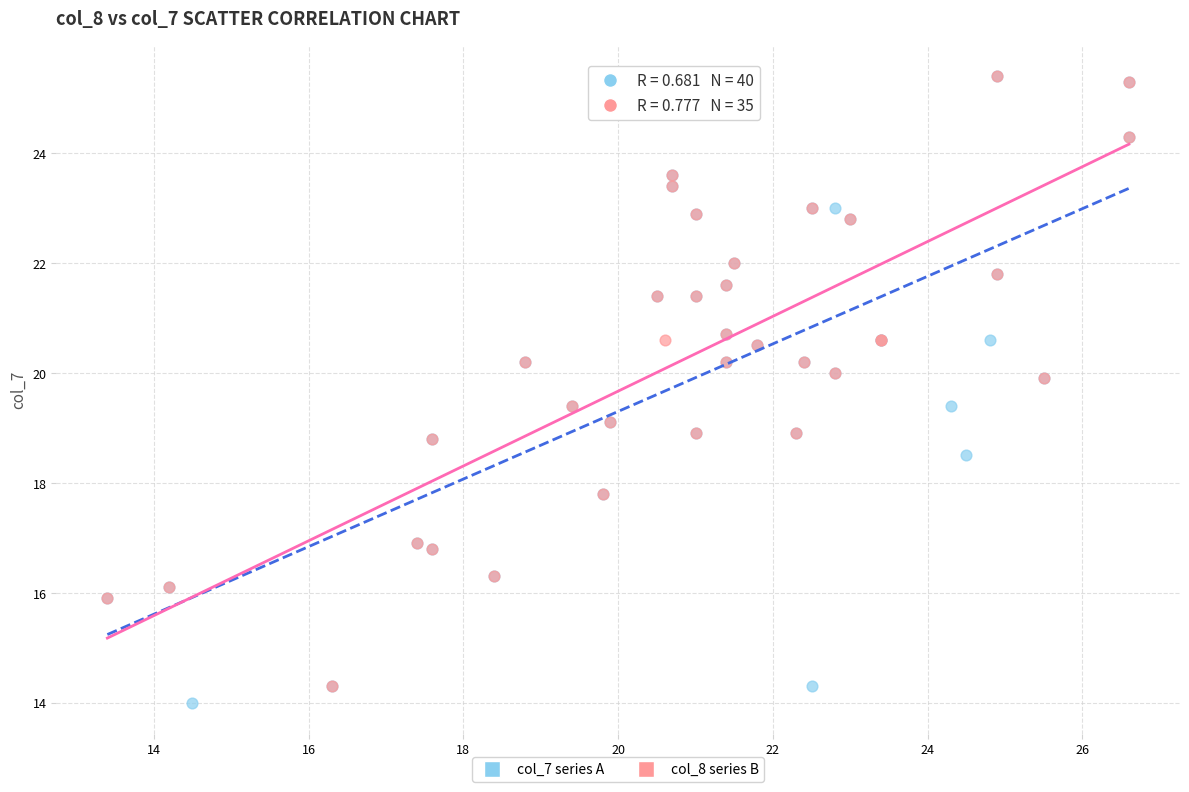

Which series has the widest spread of Y values?

col_7 series A